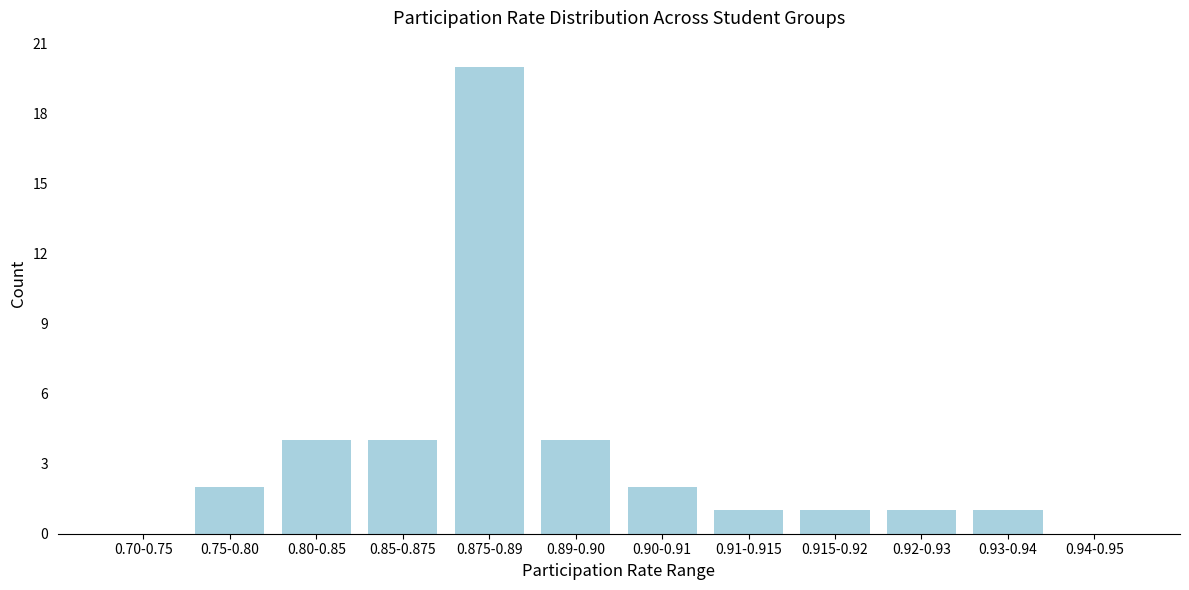

Reading left to right, extract all data points from this chart.

0.70-0.75=0	0.75-0.80=2	0.80-0.85=4	0.85-0.875=4	0.875-0.89=20	0.89-0.90=4	0.90-0.91=2	0.91-0.915=1	0.915-0.92=1	0.92-0.93=1	0.93-0.94=1	0.94-0.95=0